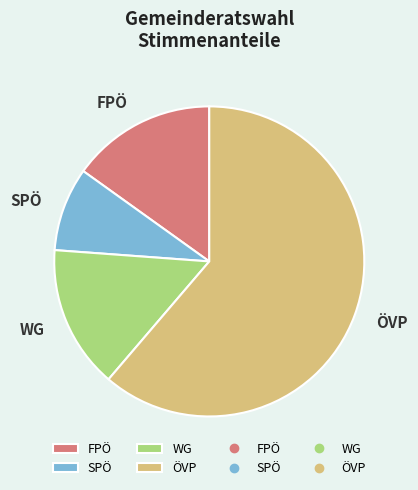

How many slices are in this pie chart?

4